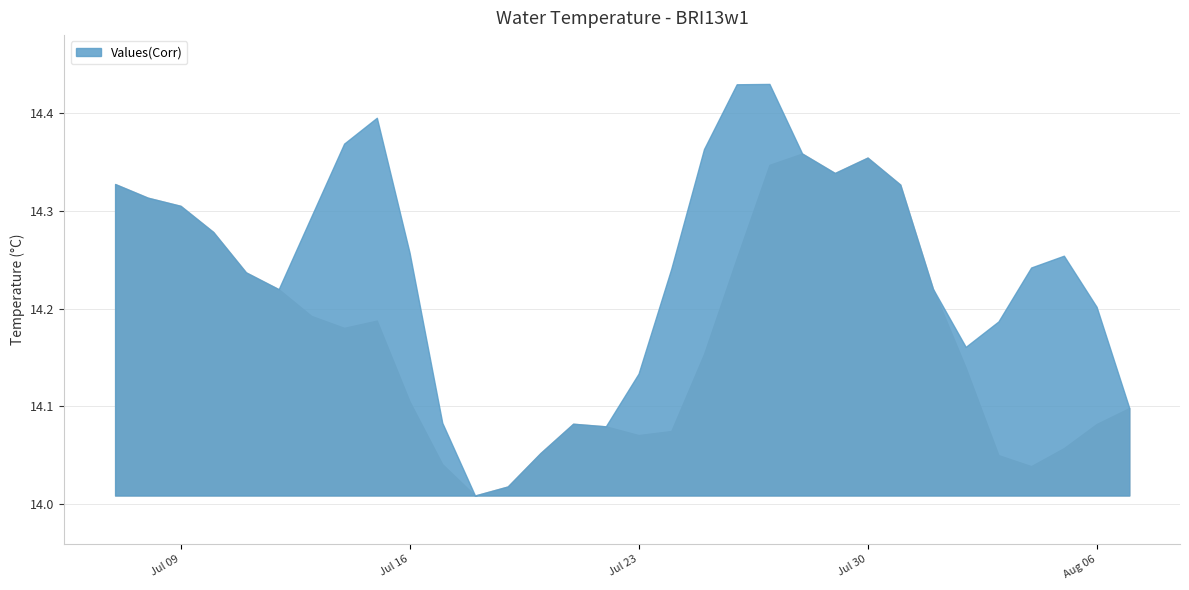

What is the label of the 11th point from the right?

2013-07-28